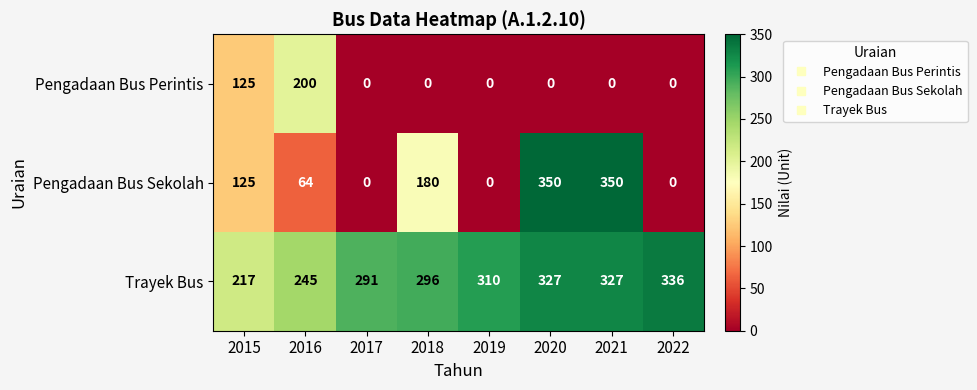

What is the average value of the Pengadaan Bus Sekolah series?

134